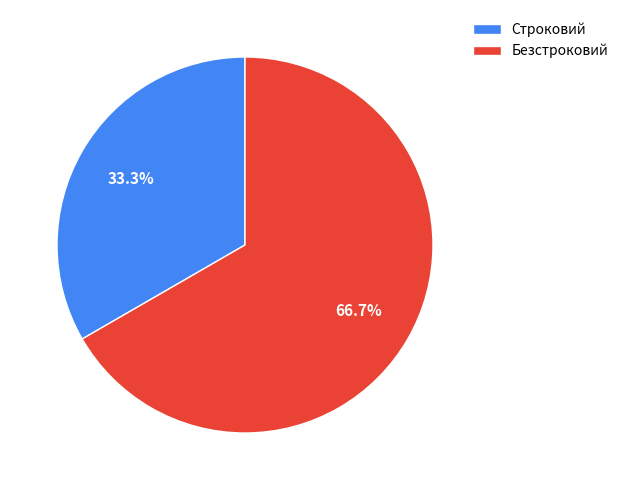

Rank the categories by value from highest to lowest.

Безстроковий, Строковий